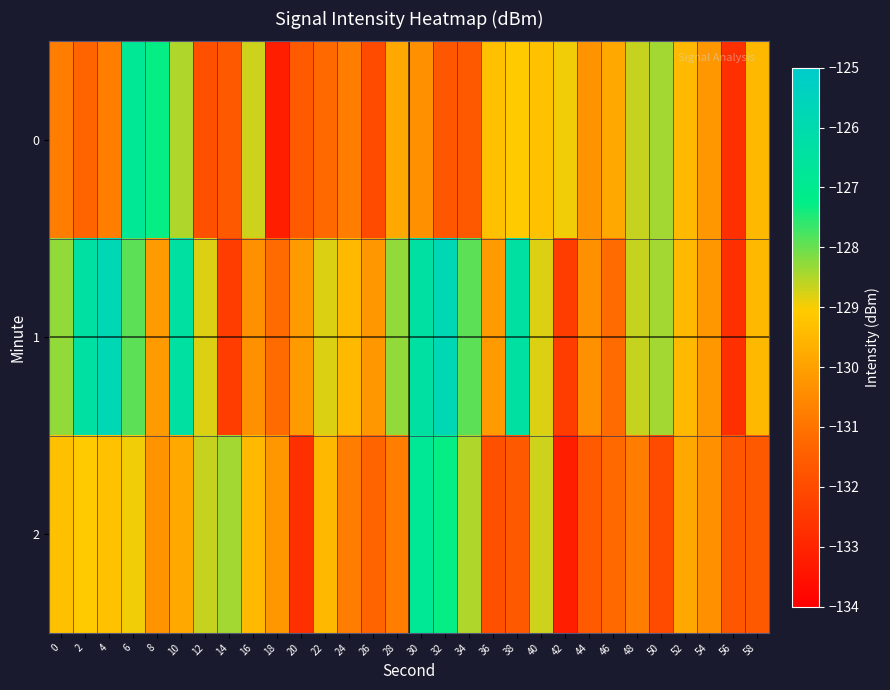

How many distinct data groups are displayed?

3